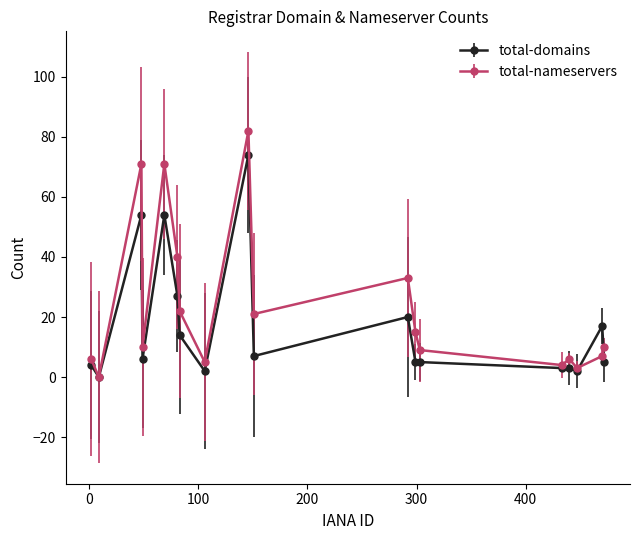

What is the greatest value displayed?

82